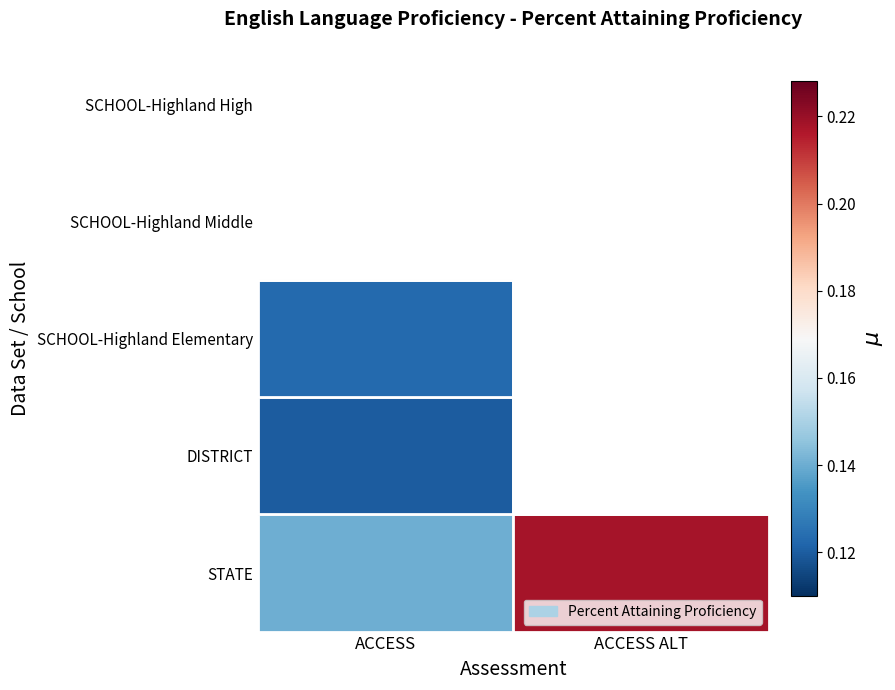

Is it true that SCHOOL-Highland Elementary equals 0.0 at ACCESS ALT?

True